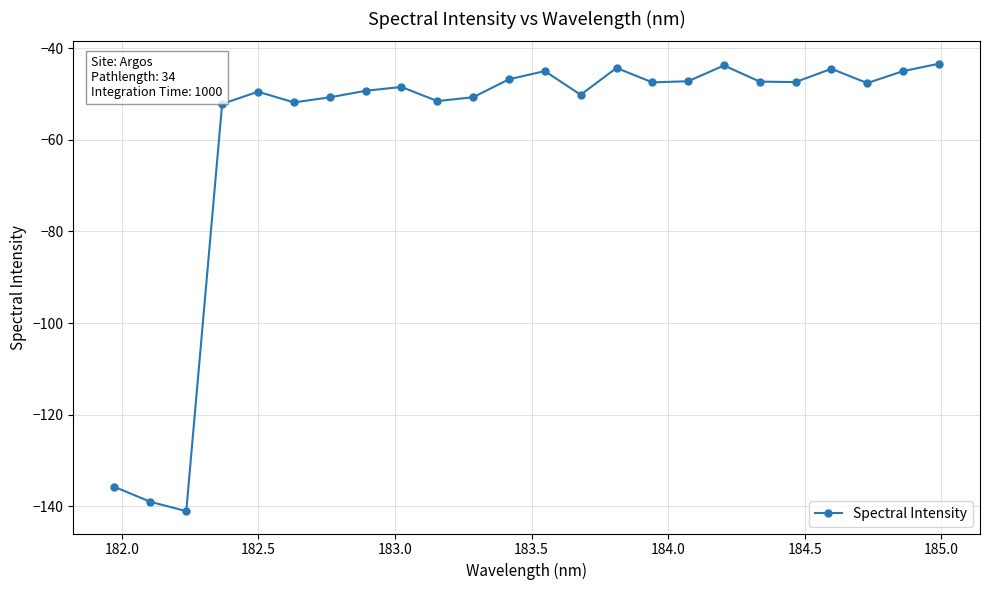

What is the smallest value displayed?

-141.1